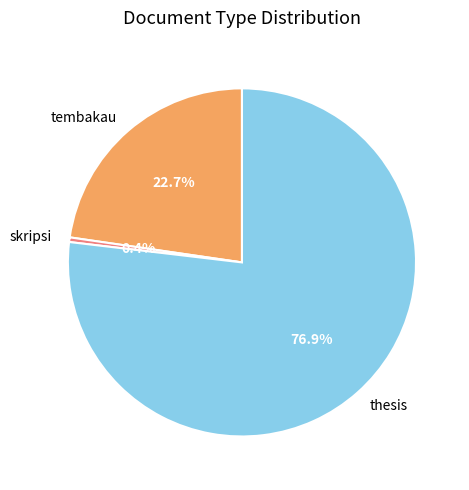

Is it true that tembakau is 37% of the pie?

False